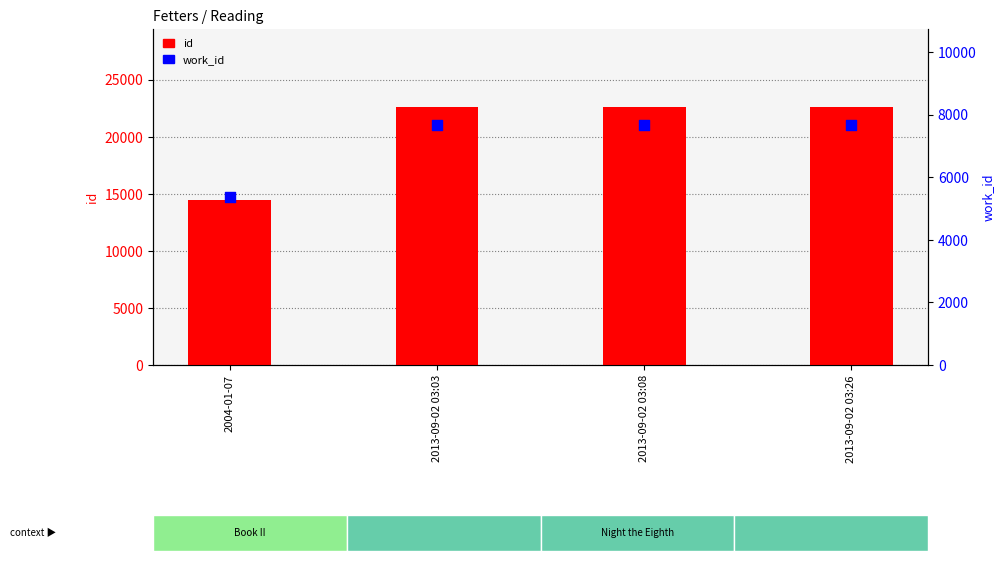

Is the value of work_id at 2013-09-02 03:08 greater than the value of id at 2013-09-02 03:26?

No